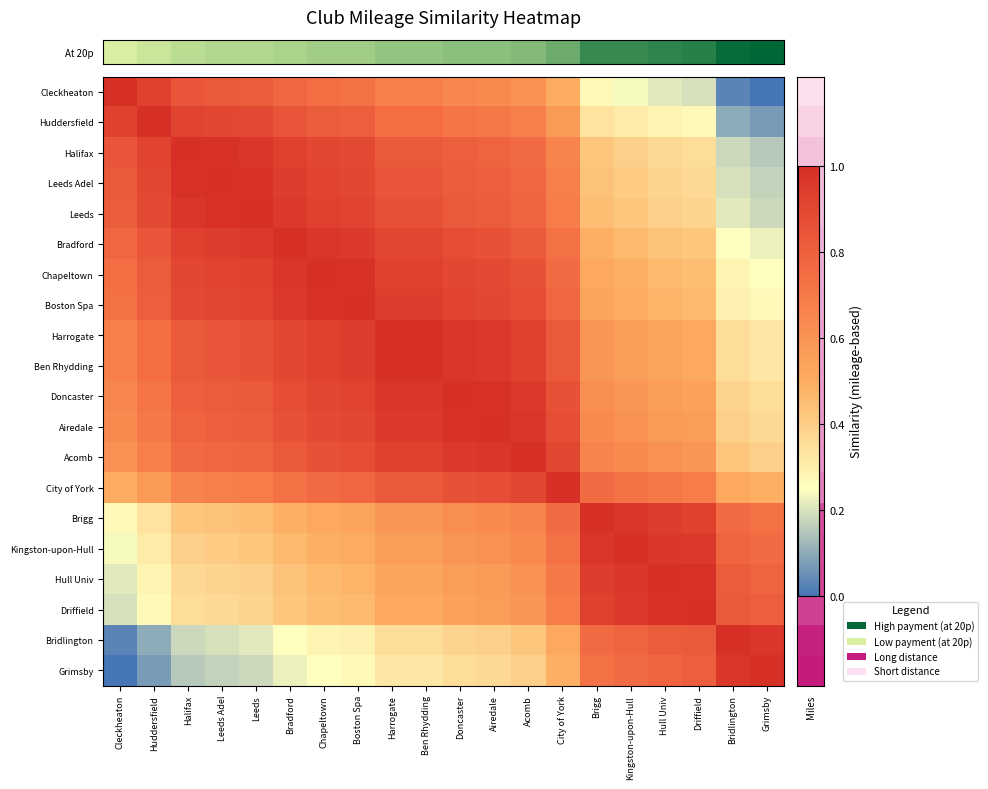

What is the spread (max minus min) of values at Leeds Adel?

0.8